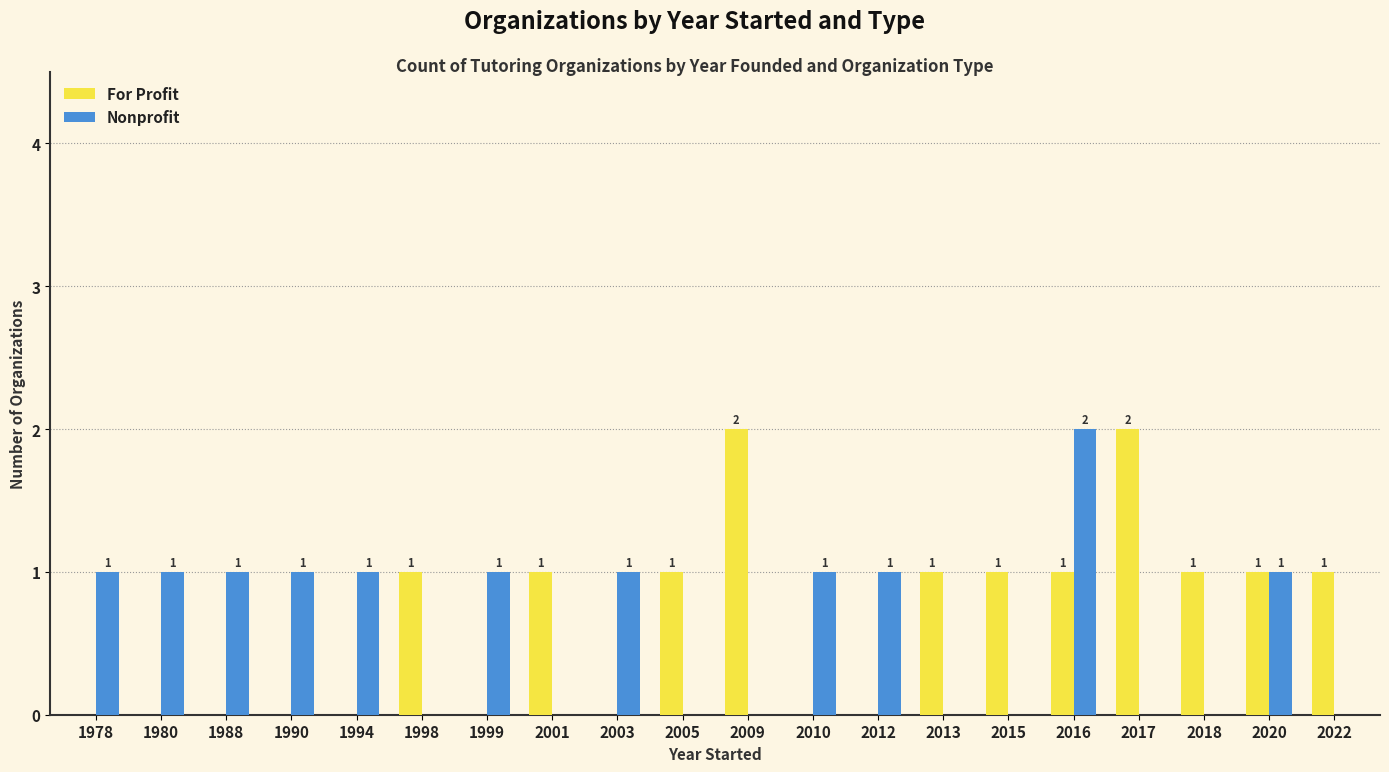

The value of For Profit at 2017 is 3. True or false?

False